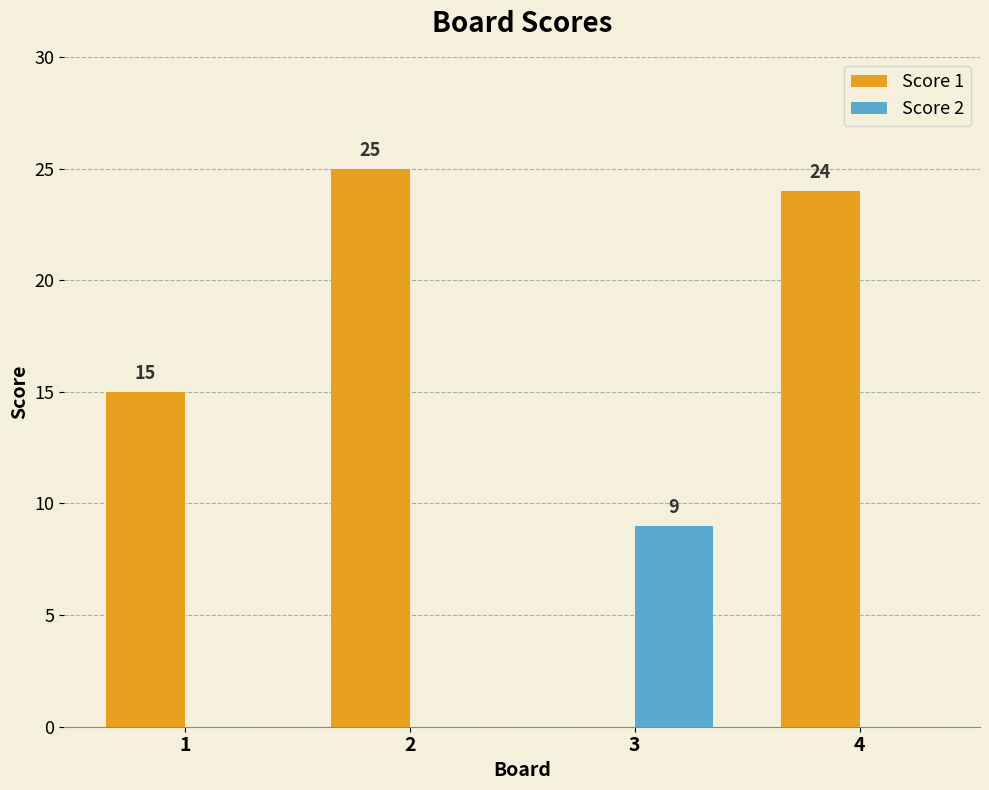

Which series changed the most between 1 and 3?

Score 1